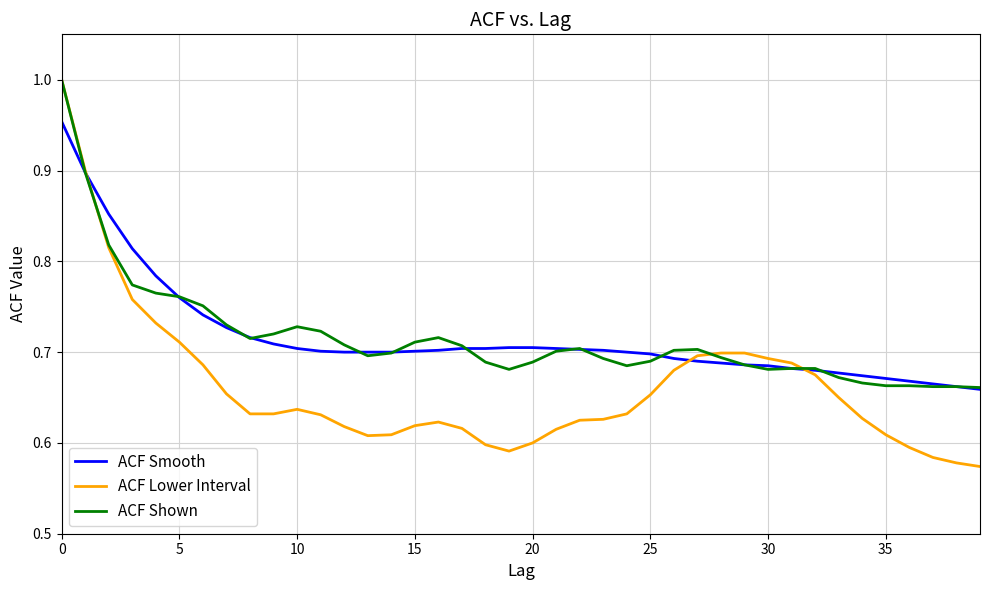

At which category does ACF Lower Interval reach its first local valley?

13